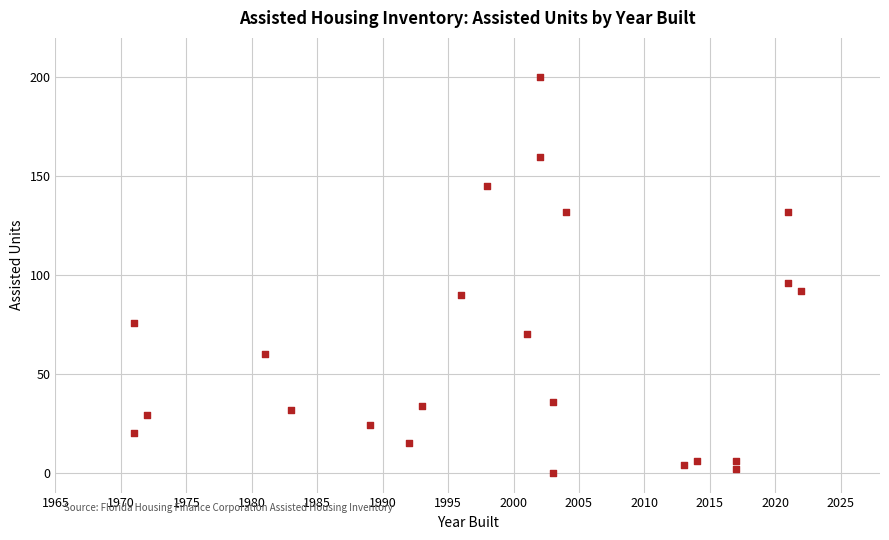

What is the range of Y values (max minus min)?

200